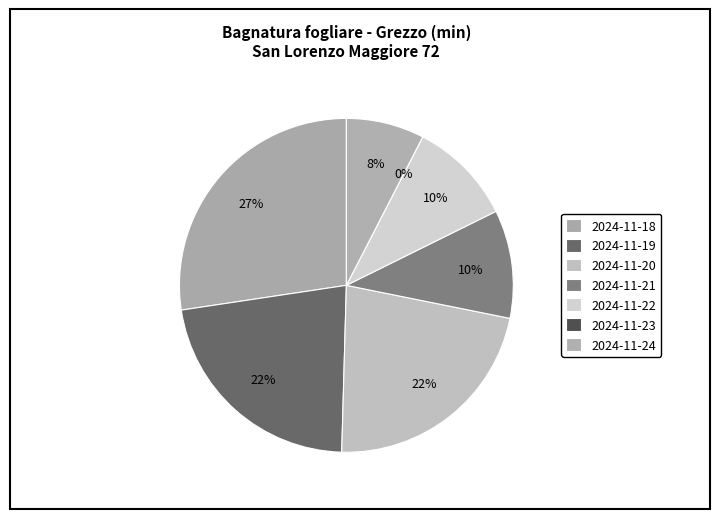

To the nearest percent, what portion does 2024-11-20 represent?

22%